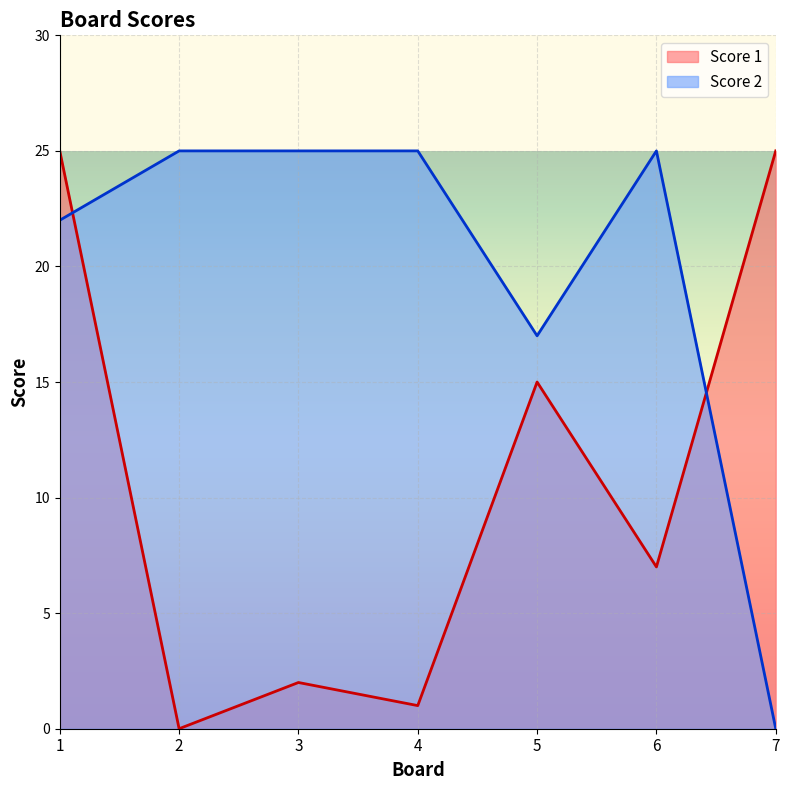

Rank the series by their average value, from highest to lowest.

Score 2, Score 1